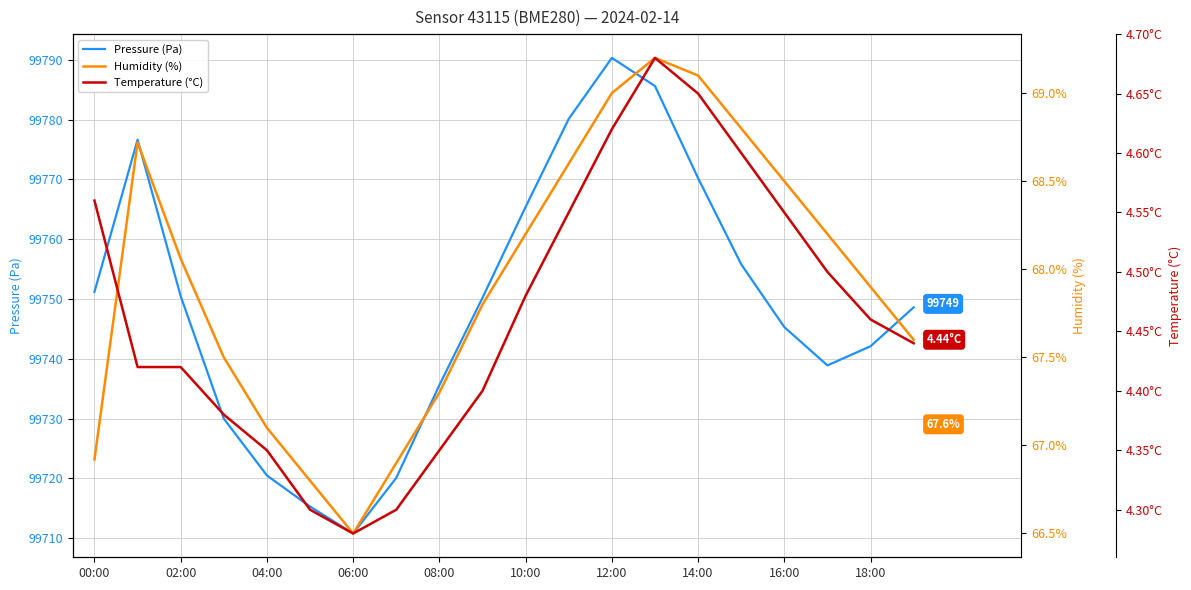

At which label is Humidity (%) closest to 67?

00:00